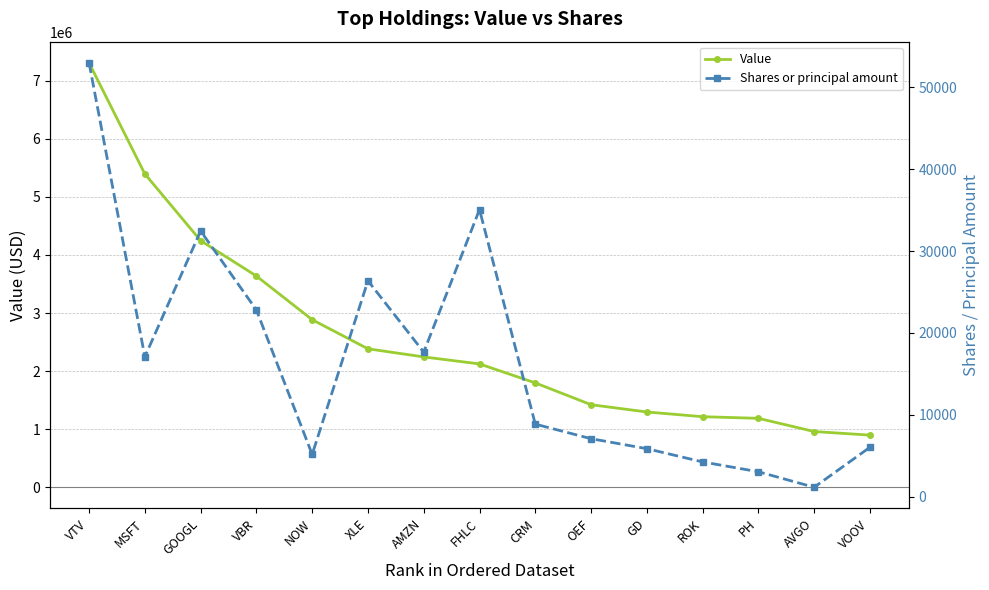

What are all the series names shown in the legend?

Value, Shares or principal amount